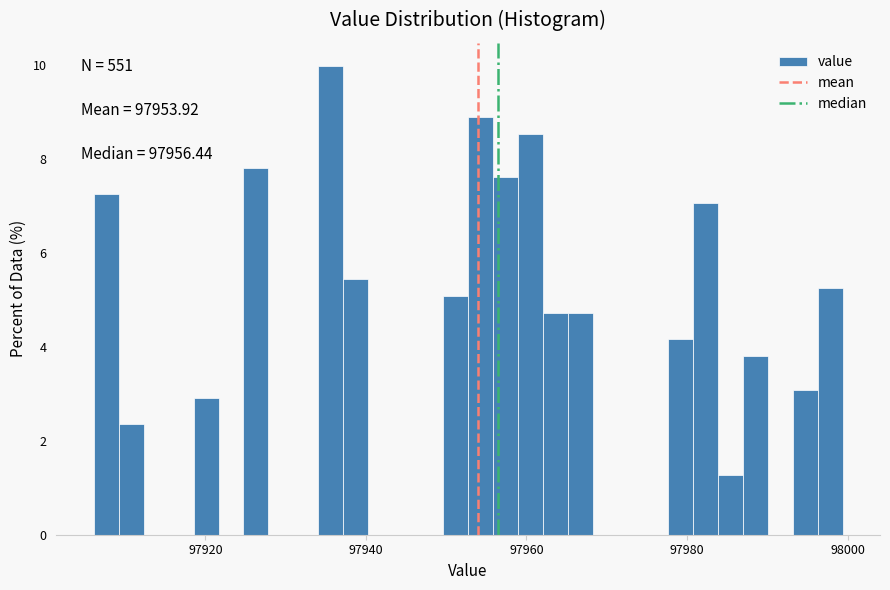

Read against the x-axis, roughly where is the centre of the tallest bar?

97936